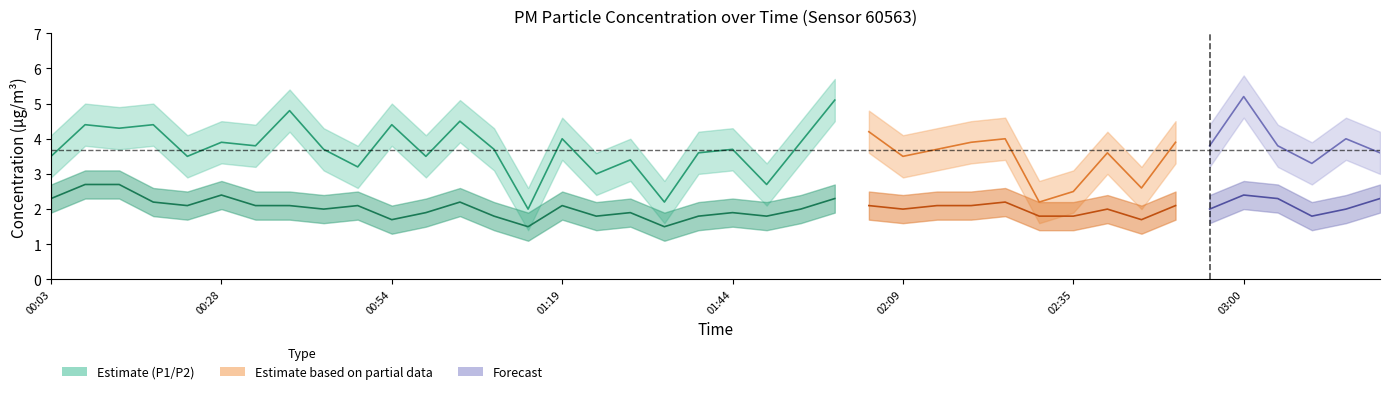

Reading right to left, list all the values displayed in this chart.

P1: 03:20=3.6	03:15=4.0	03:10=3.3	03:05=3.8	03:00=5.2	02:55=3.8	02:50=3.9	02:45=2.6	02:40=3.6	02:35=2.5	02:30=2.2	02:25=4.0	02:20=3.9	02:15=3.7	02:09=3.5	02:04=4.2	01:59=5.1	01:54=3.9	01:49=2.7	01:44=3.7	01:39=3.6	01:34=2.2	01:29=3.4	01:24=3.0	01:19=4.0	01:14=2.0	01:09=3.7	01:04=4.5	00:59=3.5	00:54=4.4	00:48=3.2	00:43=3.7	00:38=4.8	00:33=3.8	00:28=3.9	00:23=3.5	00:18=4.4	00:13=4.3	00:08=4.4	00:03=3.5
P2: 03:20=2.3	03:15=2.0	03:10=1.8	03:05=2.3	03:00=2.4	02:55=2.0	02:50=2.1	02:45=1.7	02:40=2.0	02:35=1.8	02:30=1.8	02:25=2.2	02:20=2.1	02:15=2.1	02:09=2.0	02:04=2.1	01:59=2.3	01:54=2.0	01:49=1.8	01:44=1.9	01:39=1.8	01:34=1.5	01:29=1.9	01:24=1.8	01:19=2.1	01:14=1.5	01:09=1.8	01:04=2.2	00:59=1.9	00:54=1.7	00:48=2.1	00:43=2.0	00:38=2.1	00:33=2.1	00:28=2.4	00:23=2.1	00:18=2.2	00:13=2.7	00:08=2.7	00:03=2.3